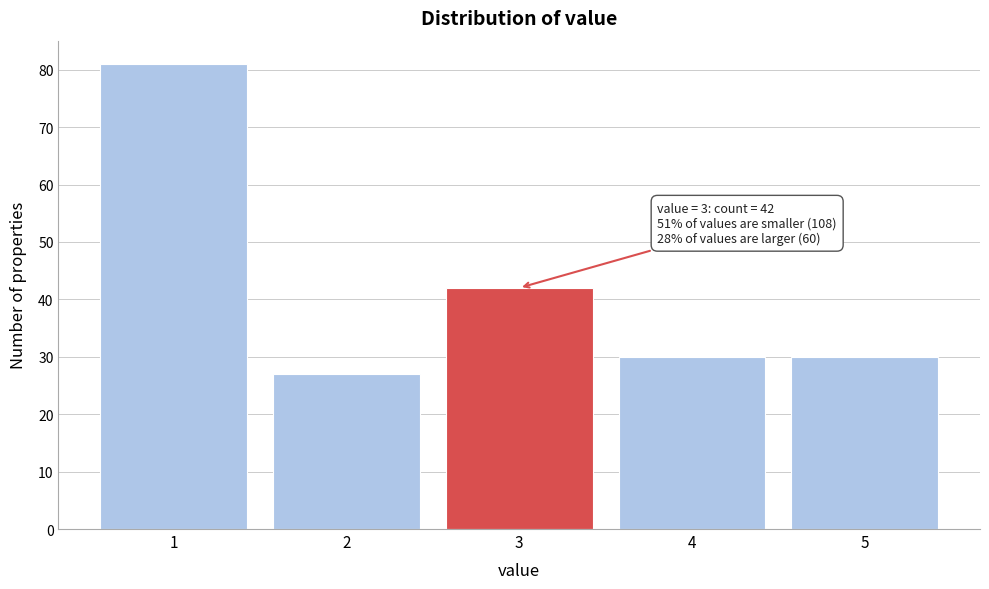

Which range on the x-axis has the tallest bar?

0.5 to 1.5